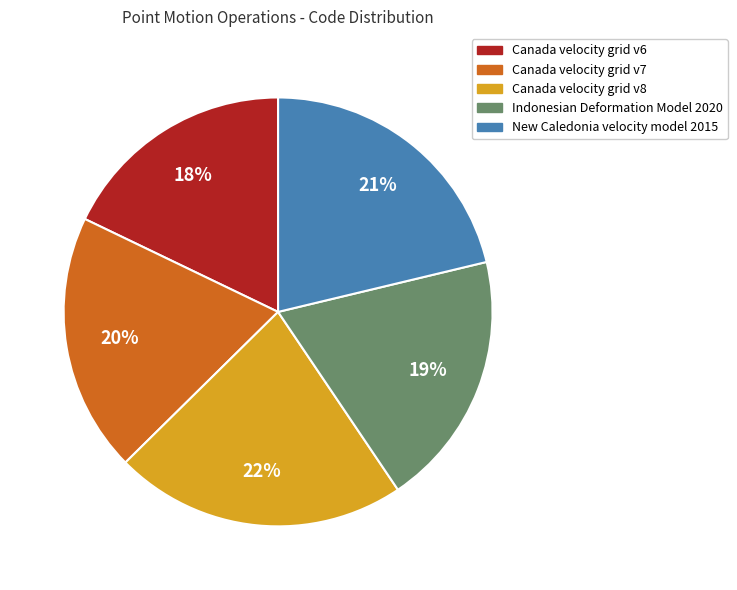

True or false: Canada velocity grid v7 accounts for 20% of the total.

True